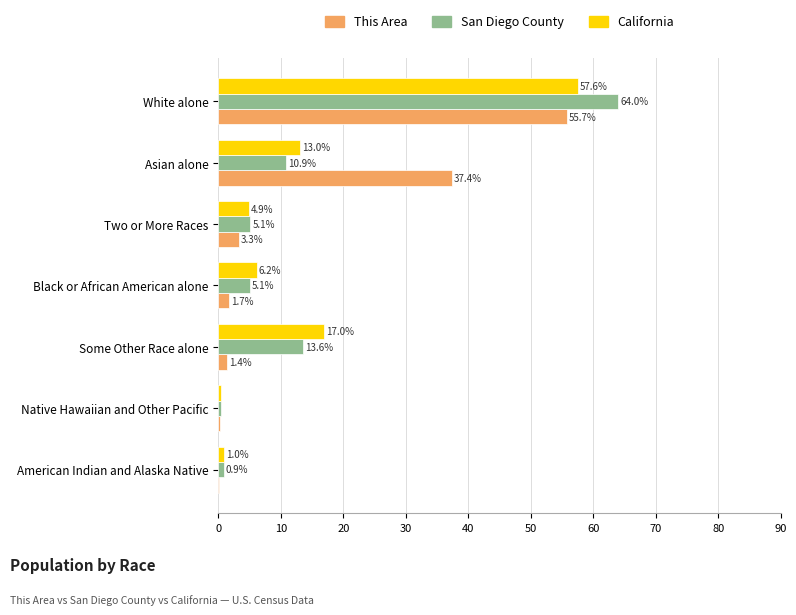

What is the total value across all series at Asian alone?

61.3